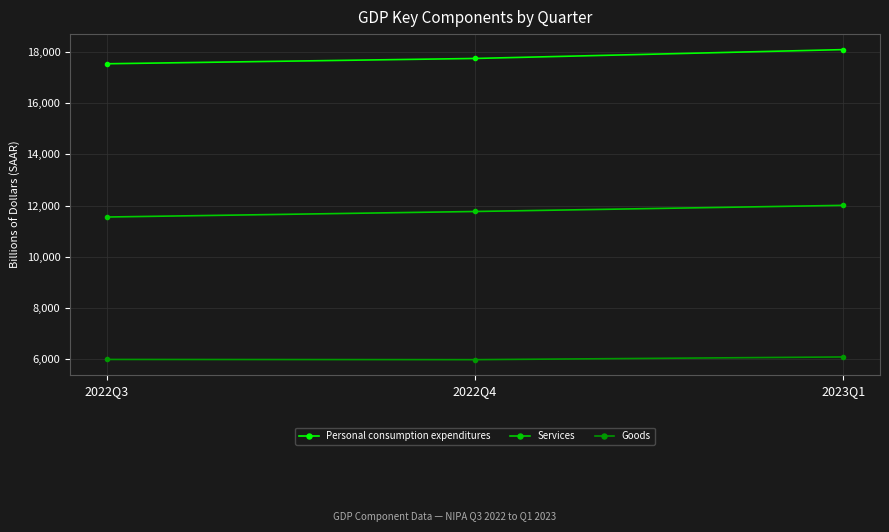

Does the chart display data point markers on the line(s)?

Yes